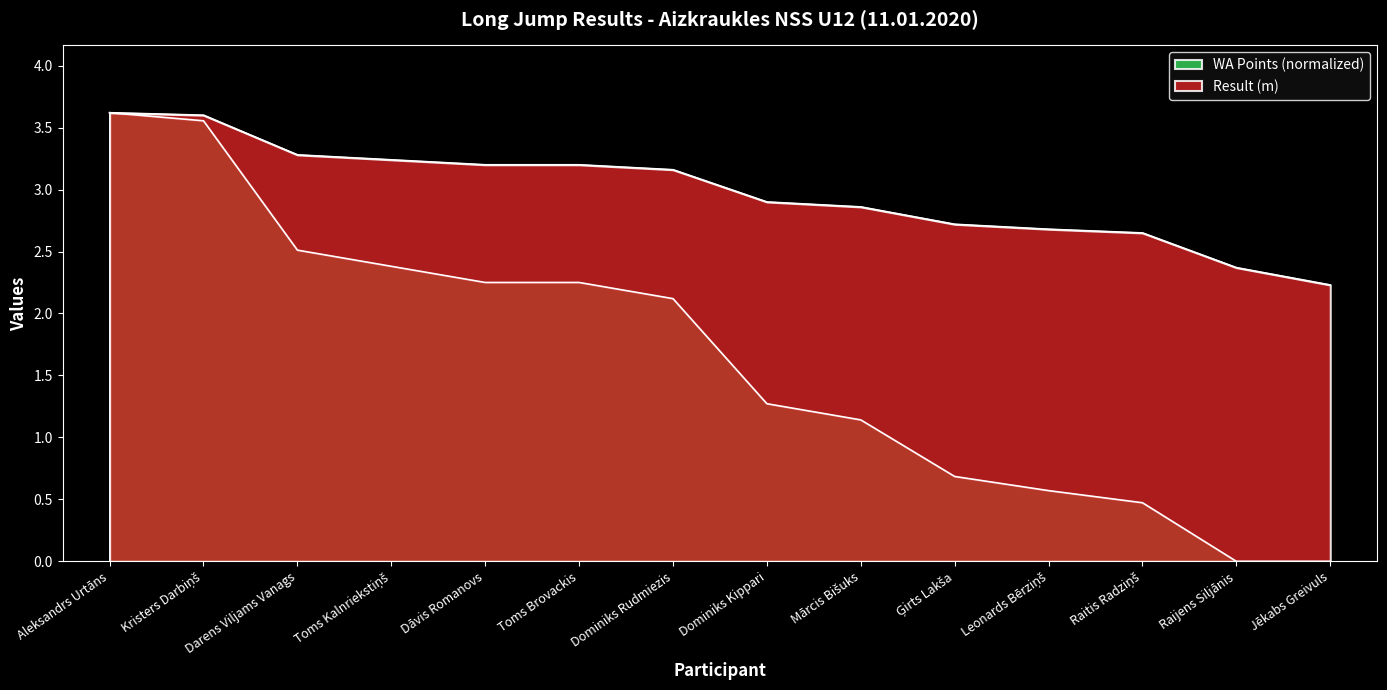

Reading left to right, what are all the values shown in this chart?

Result: Aleksandrs Urtāns=3.6	Kristers Darbiņš=3.6	Darens Viljams Vanags=3.3	Toms Kalnriekstiņš=3.2	Dāvis Romanovs=3.2	Toms Brovackis=3.2	Dominiks Rudmiezis=3.2	Dominiks Kippari=2.9	Mārcis Bišuks=2.9	Ģirts Lakša=2.7	Leonards Bērziņš=2.7	Raitis Radziņš=2.6	Raijens Siljānis=2.4	Jēkabs Greivuls=2.2
WA: Aleksandrs Urtāns=3.6	Kristers Darbiņš=3.6	Darens Viljams Vanags=2.5	Toms Kalnriekstiņš=2.4	Dāvis Romanovs=2.3	Toms Brovackis=2.3	Dominiks Rudmiezis=2.1	Dominiks Kippari=1.3	Mārcis Bišuks=1.1	Ģirts Lakša=0.7	Leonards Bērziņš=0.6	Raitis Radziņš=0.5	Raijens Siljānis=0.0	Jēkabs Greivuls=0.0